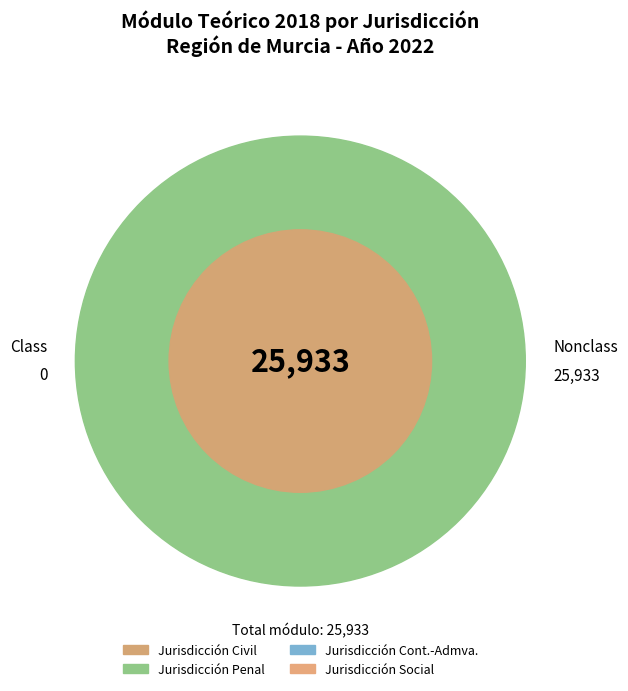

How many segments does this pie chart have?

4